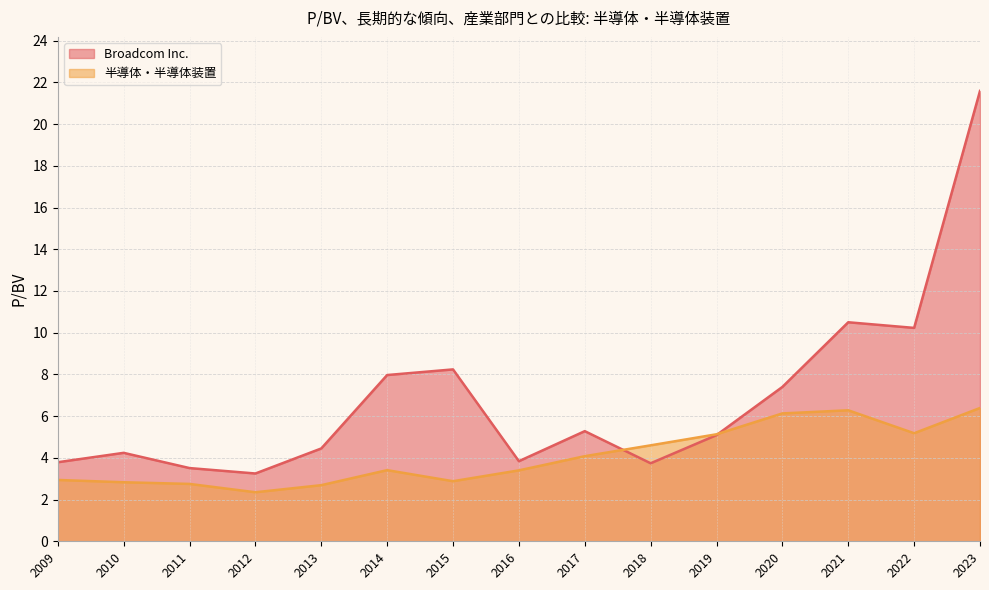

What is the difference between the maximum and minimum values in the Broadcom Inc. series?

18.3